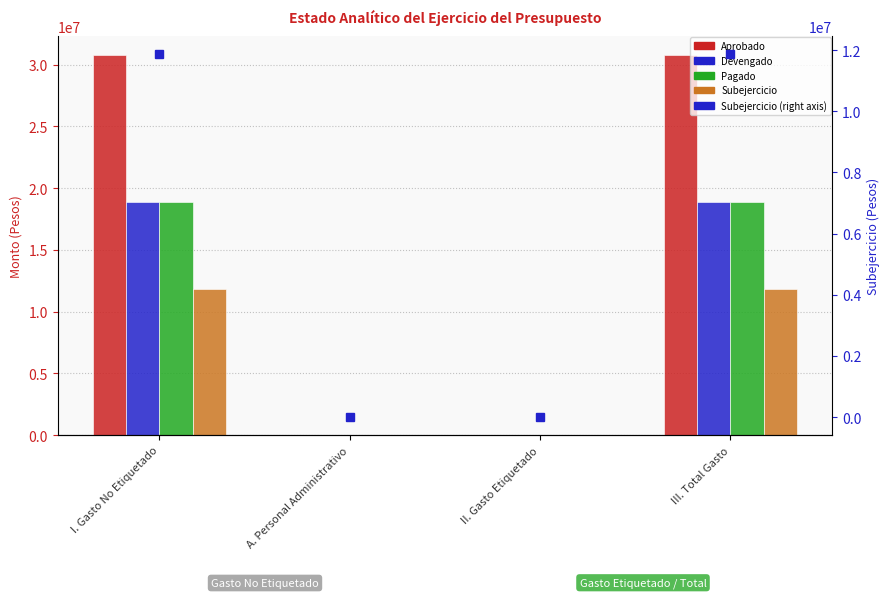

Is the value of Pagado at II. Gasto Etiquetado greater than the value of Devengado at III. Total Gasto?

No